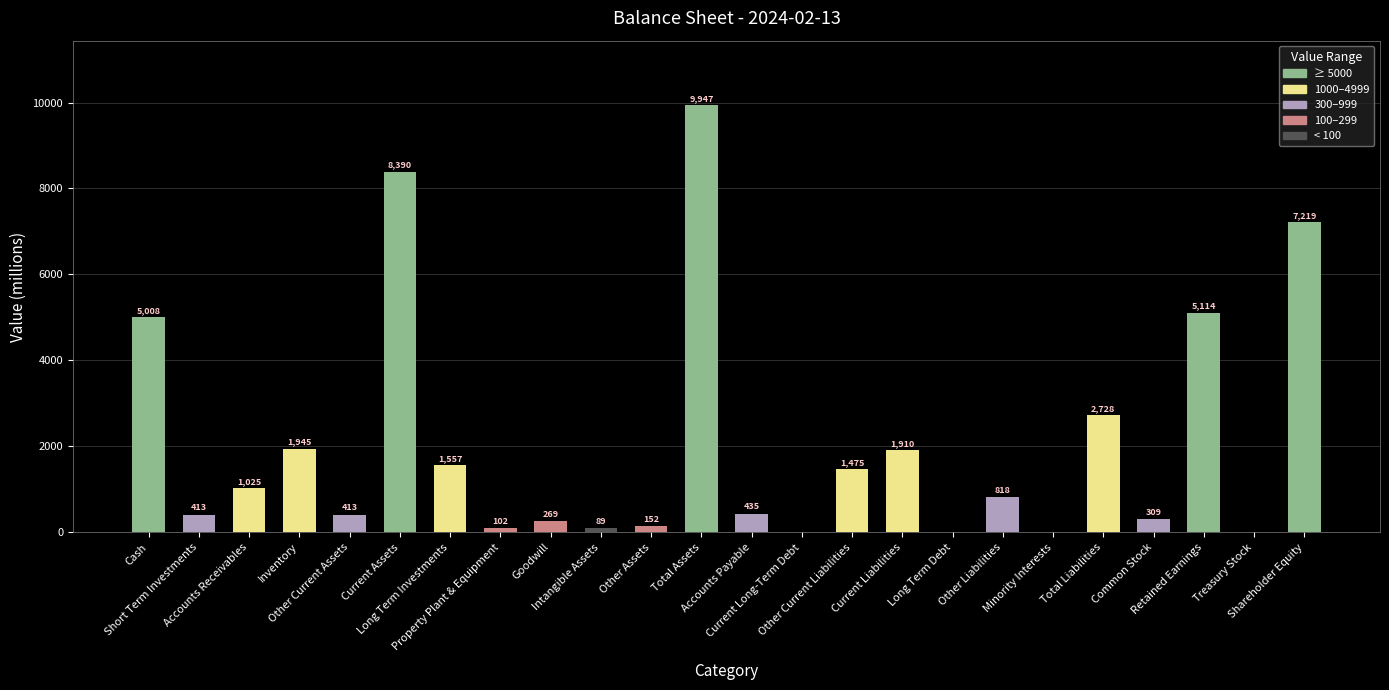

What is the maximum value shown in the chart?

9946.8